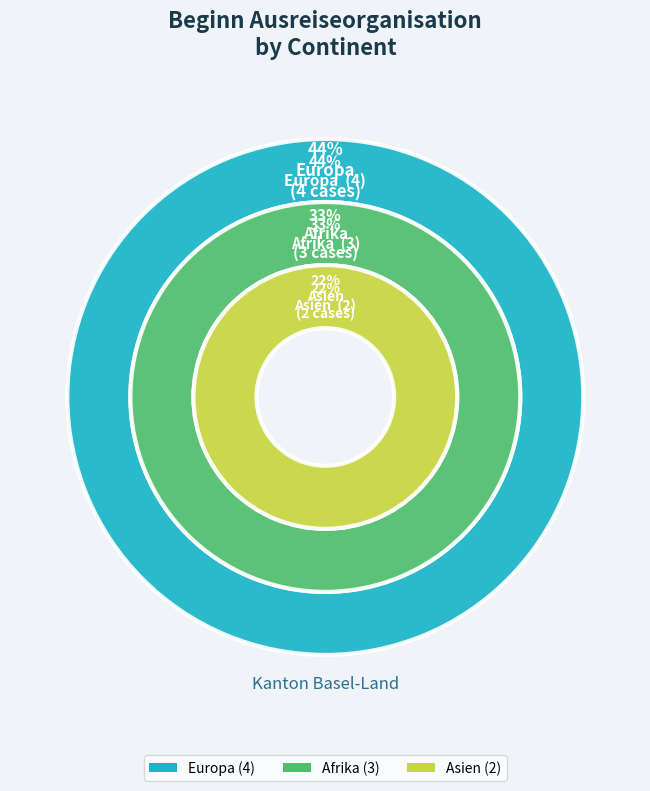

Is there a majority slice in this chart?

No